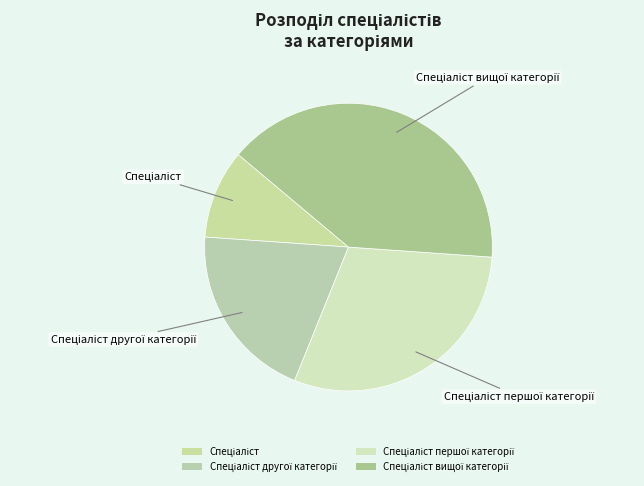

Does any single category account for the majority?

No